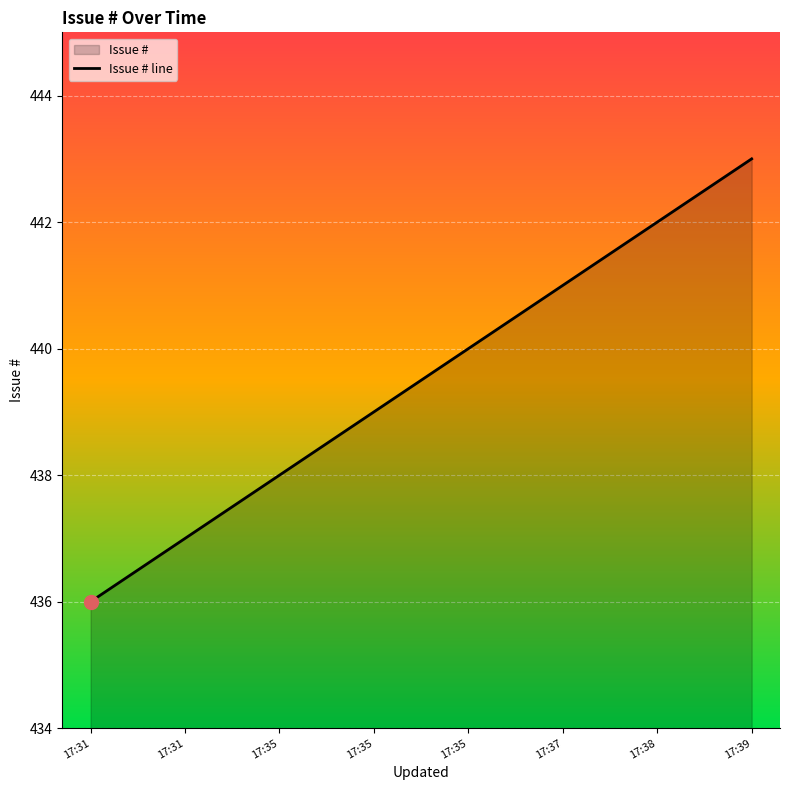

Does the chart display data point markers on the line(s)?

No